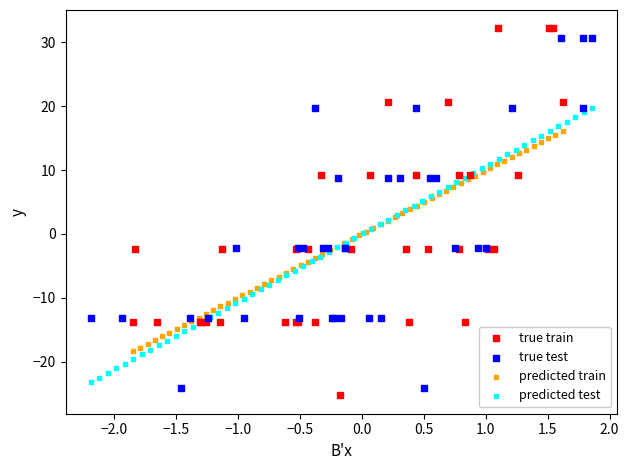

Which series has the widest spread of Y values?

true train